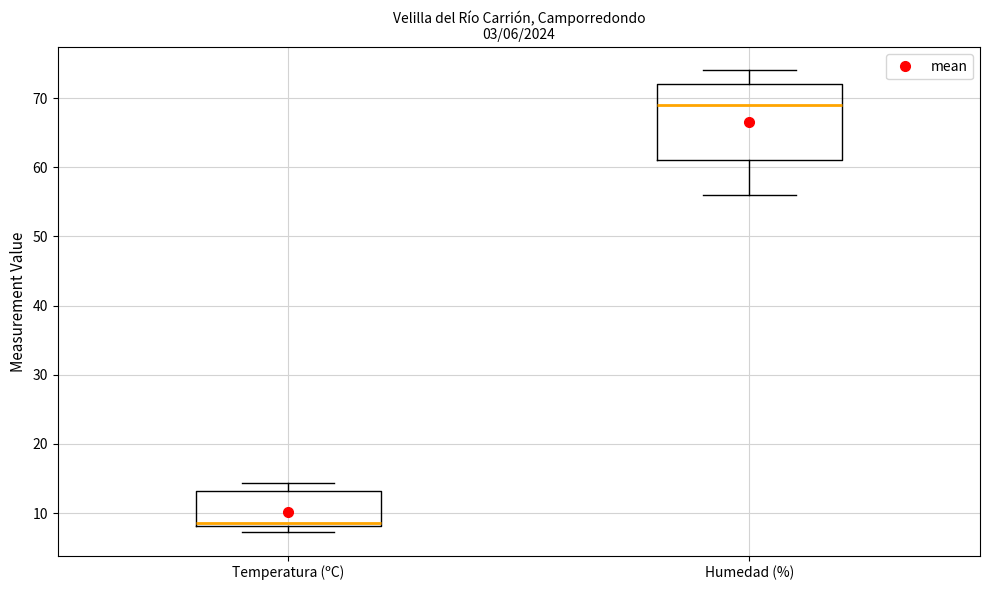

Which box has the highest median line?

Humedad (%)